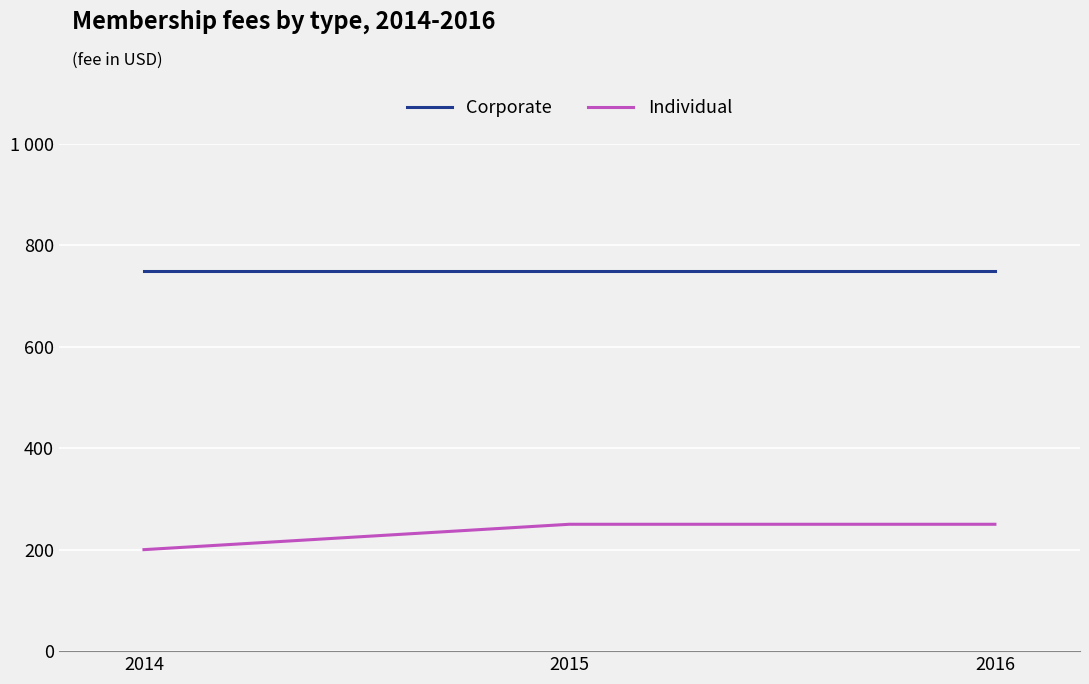

What is the difference between the highest and lowest values at 2016?

500